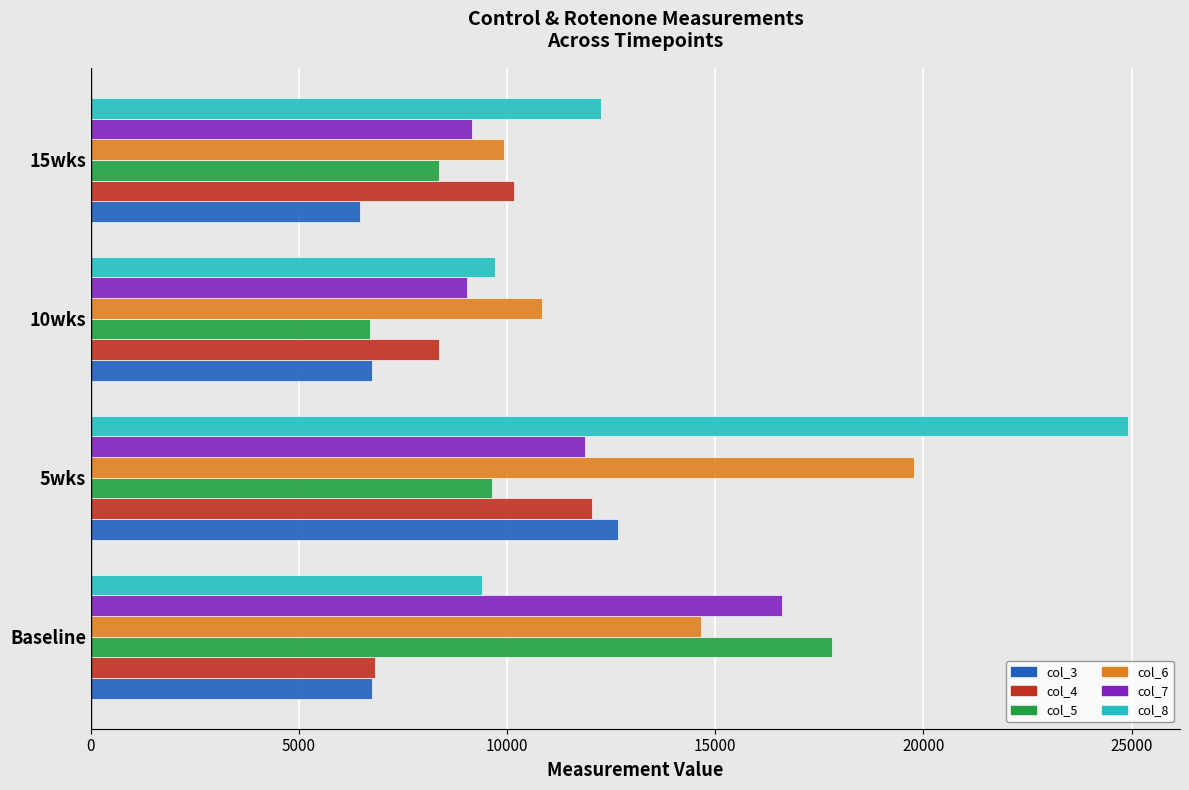

What is the lowest value of the col_4 series?

6822.6